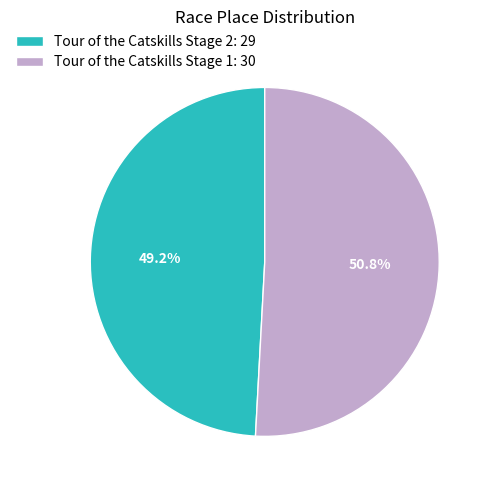

The Tour of the Catskills Stage 1 slice represents 37% of the pie. True or false?

False